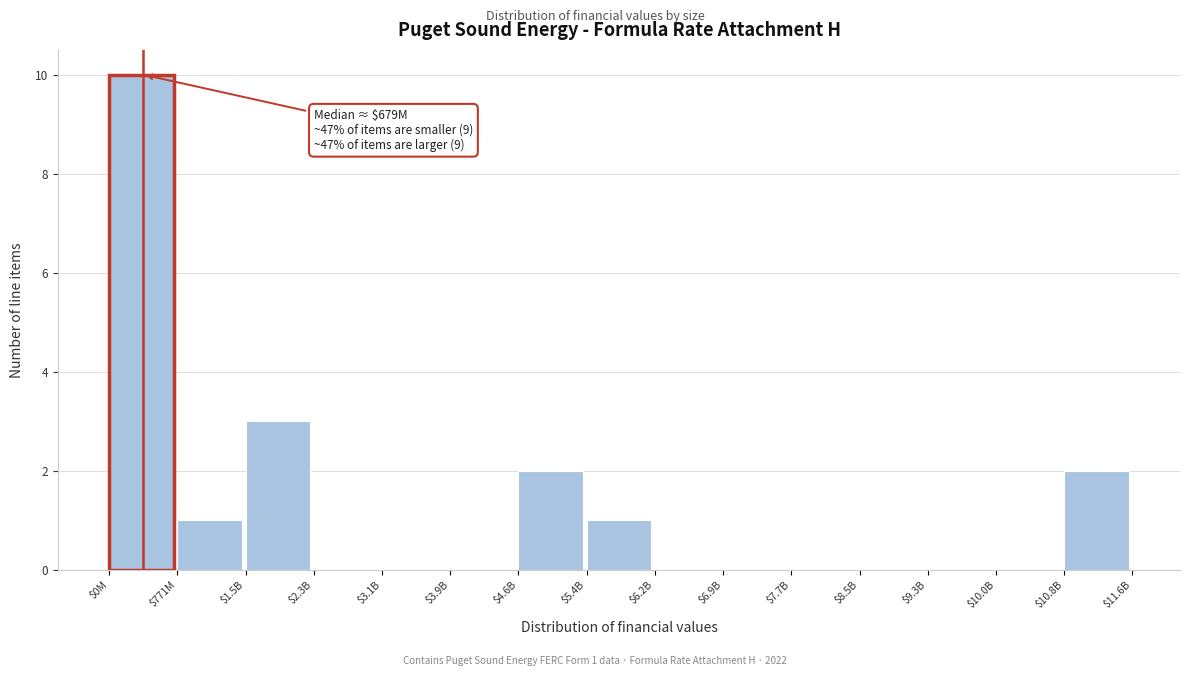

True or false: the data shows 5 at $6.9B.

False